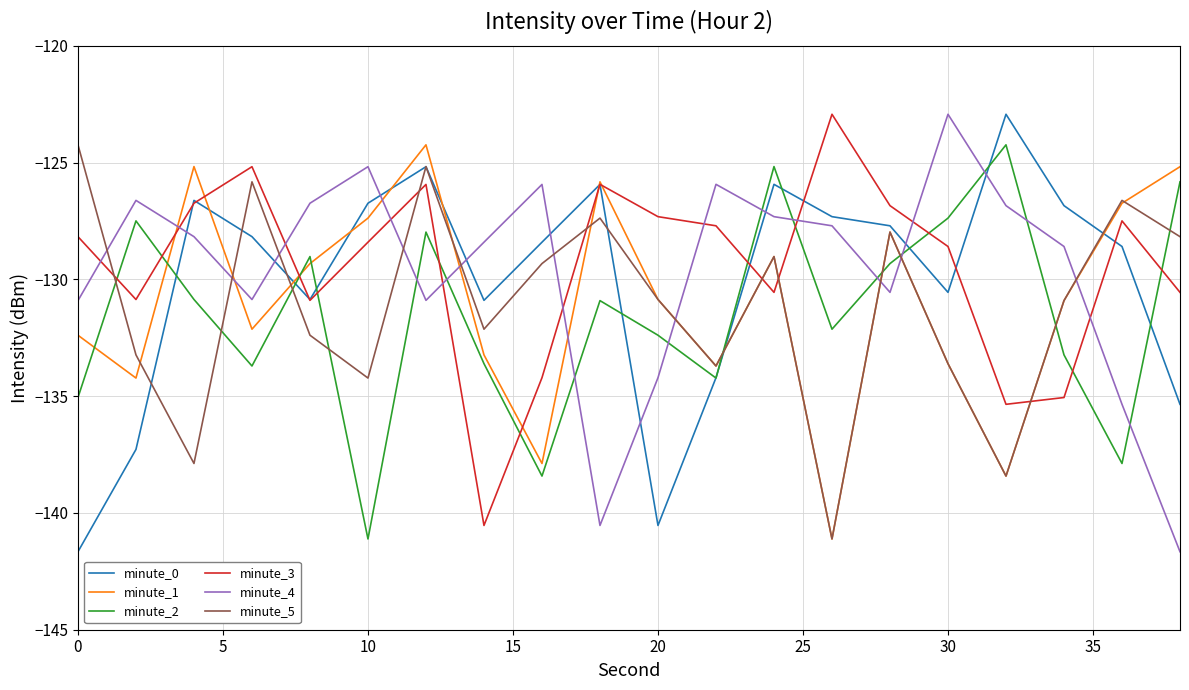

Which series ends up on top after the final intersection of minute_1 and minute_4?

minute_1